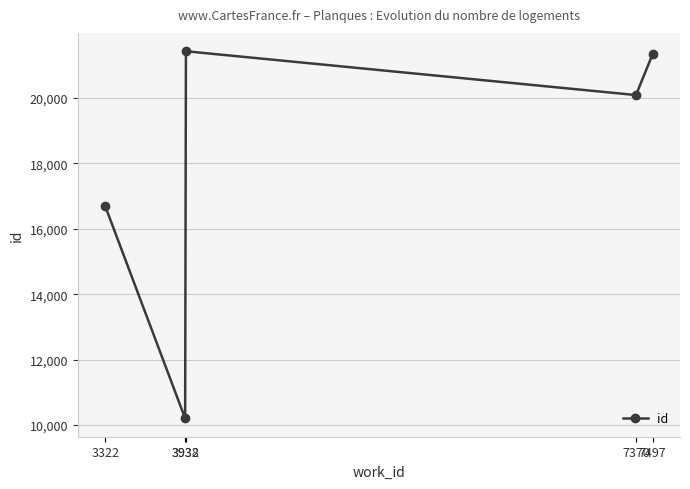

Between 3938 and 7370, which is larger?

3938